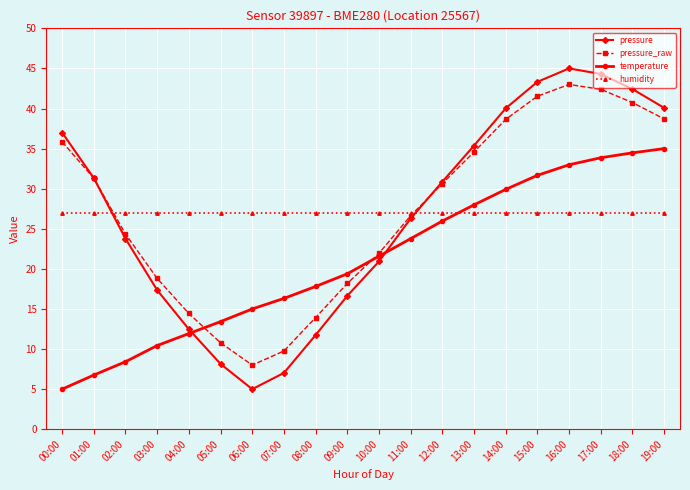

What are all the series names shown in the legend?

pressure, pressure_raw, temperature, humidity